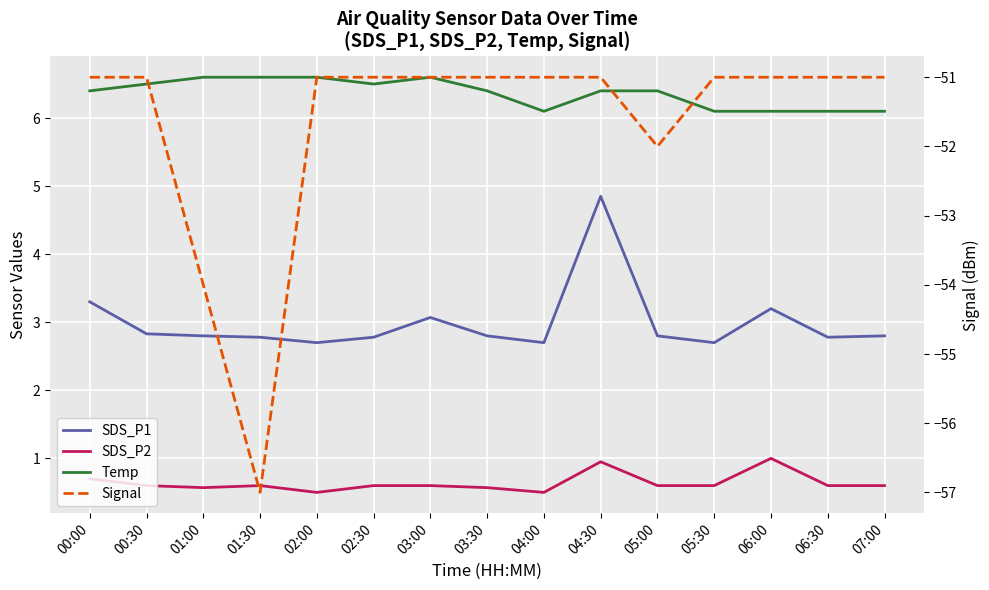

Where is the first local maximum for SDS_P2?

01:30